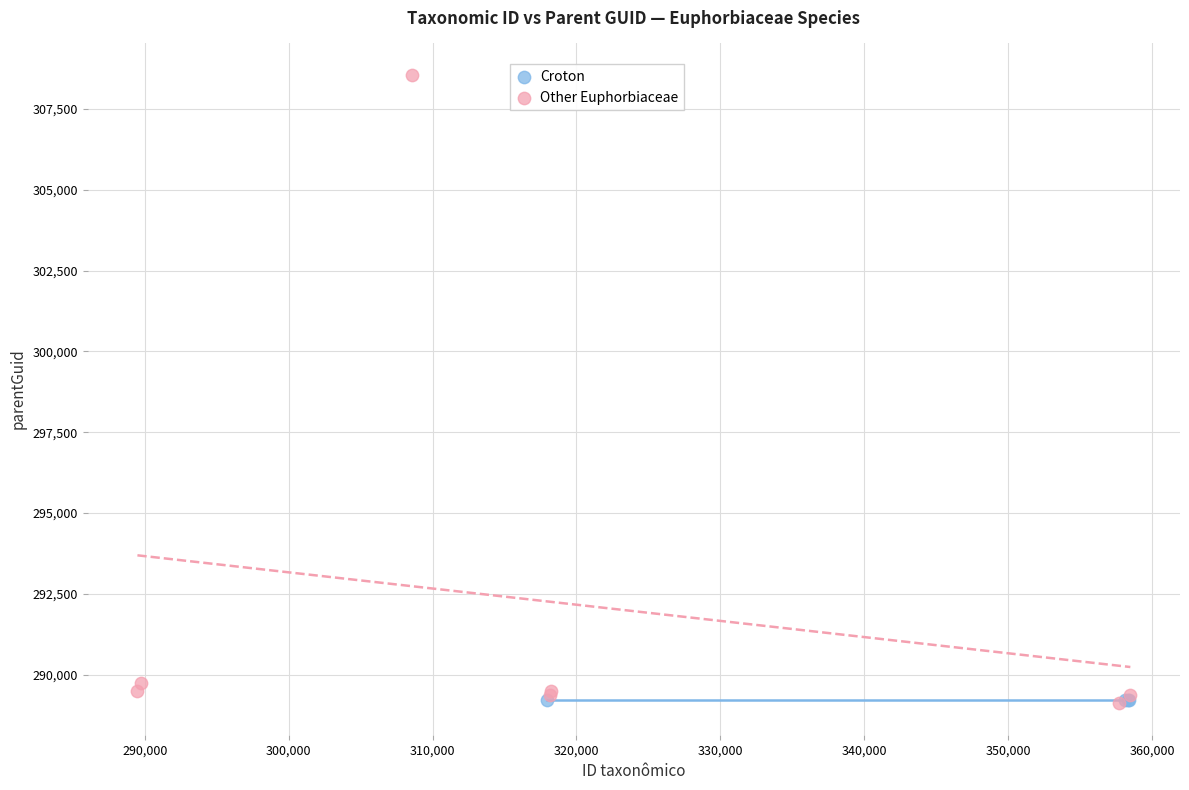

Which series contains the highest Y value?

Other Euphorbiaceae